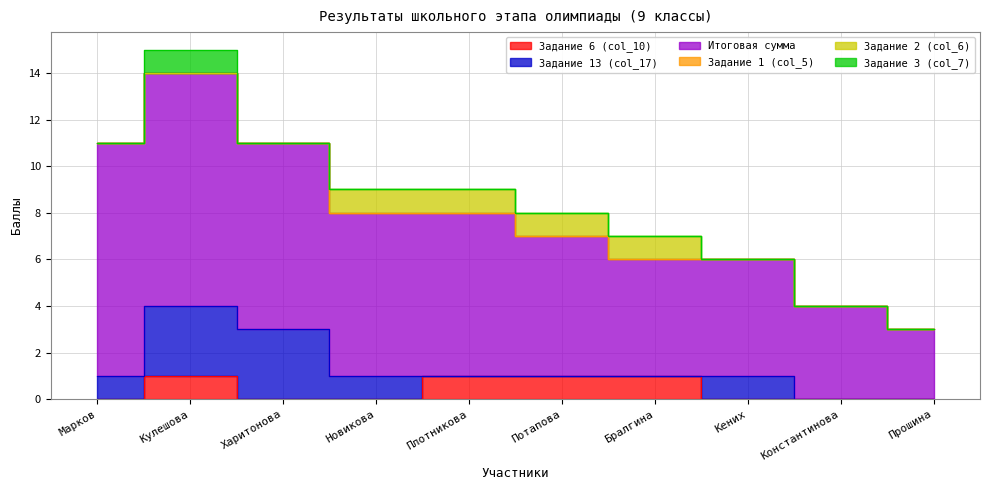

Which category has the lowest value across all series?

Марков